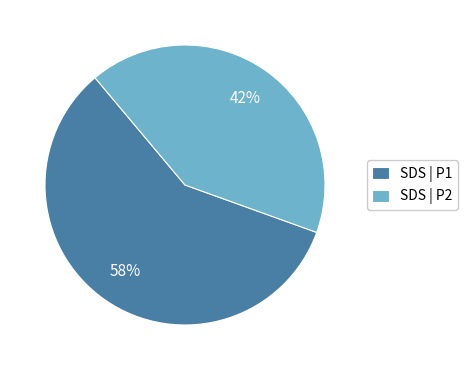

Is the sum of SDS | P2 and SDS | P1 greater than half?

Yes